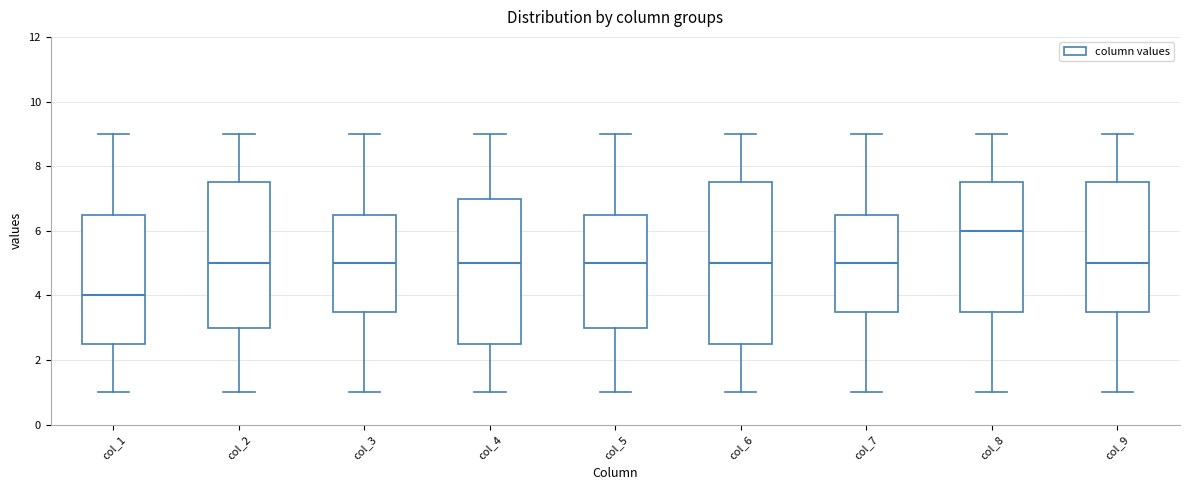

Which box is the tallest, from its lower edge to its upper edge?

col_6